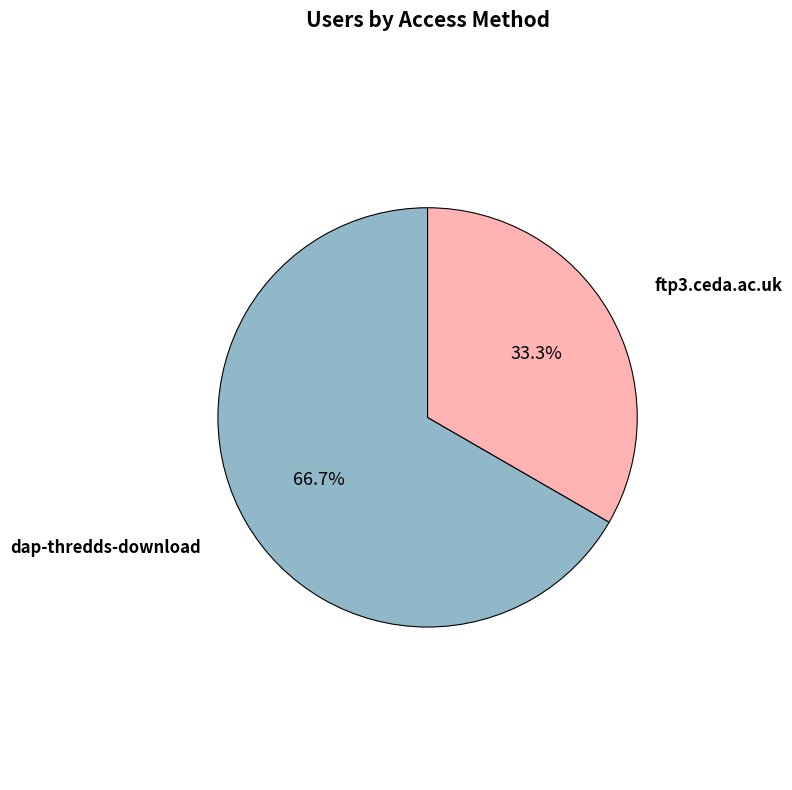

To the nearest percent, what is the average slice percentage?

50%